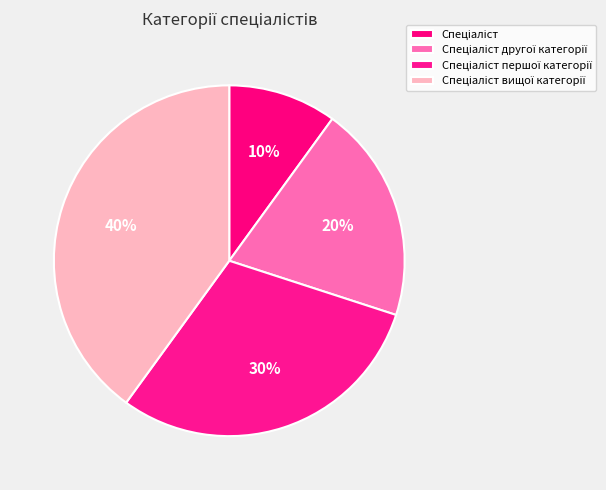

Count the number of slices in the pie.

4